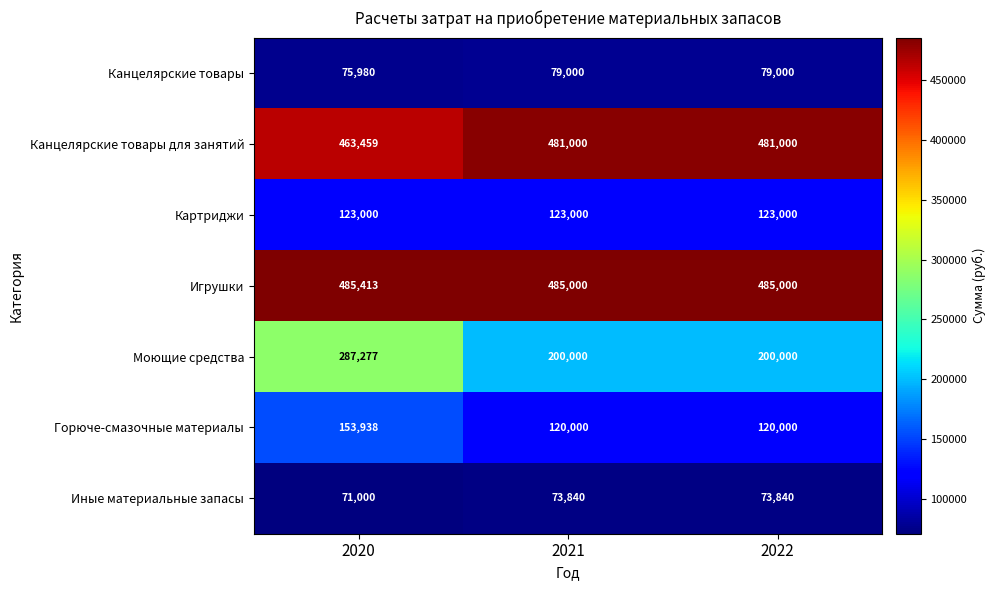

What is the minimum value for Моющие средства?

200000